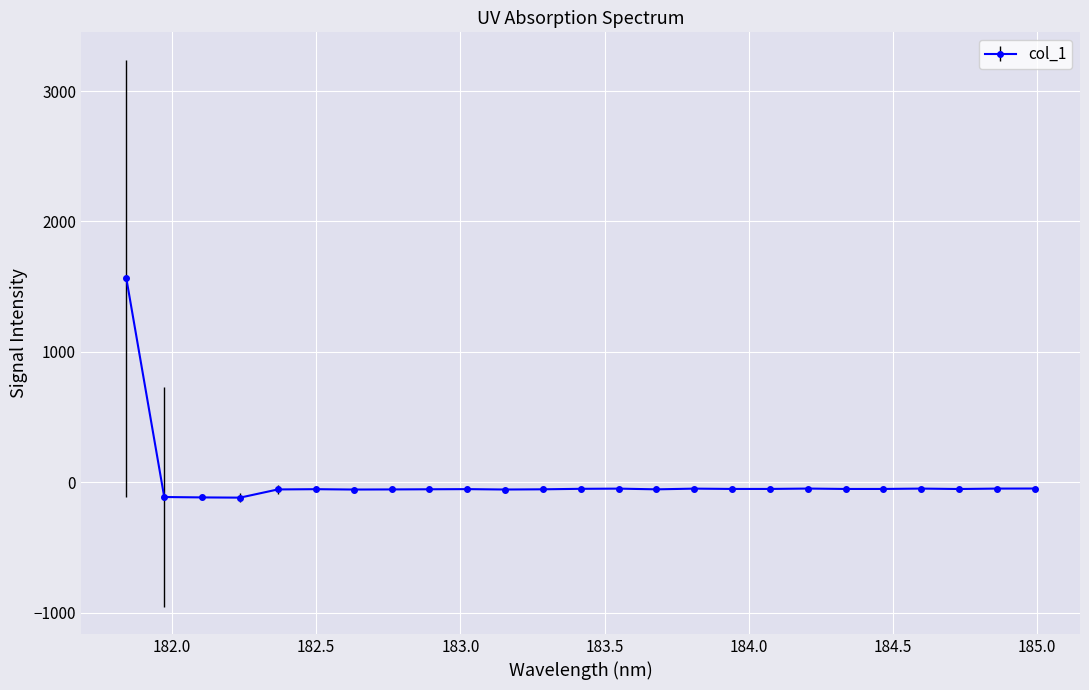

How many values are below -52?

13